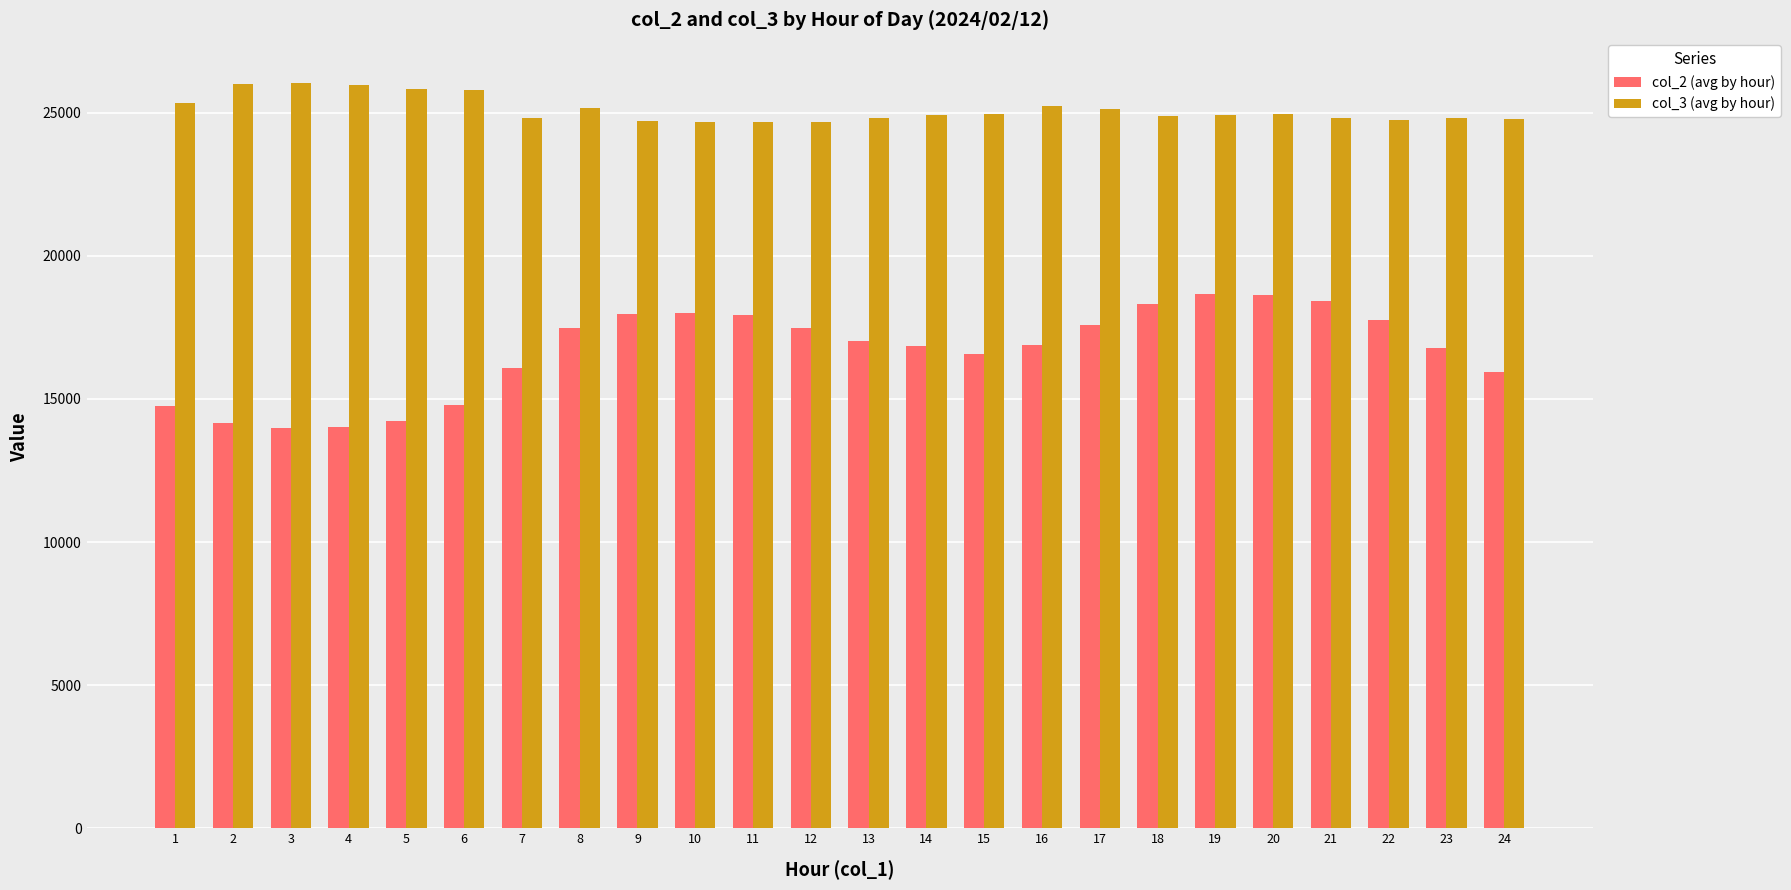

List the series in order of their overall mean, highest first.

col_3 (avg by hour), col_2 (avg by hour)